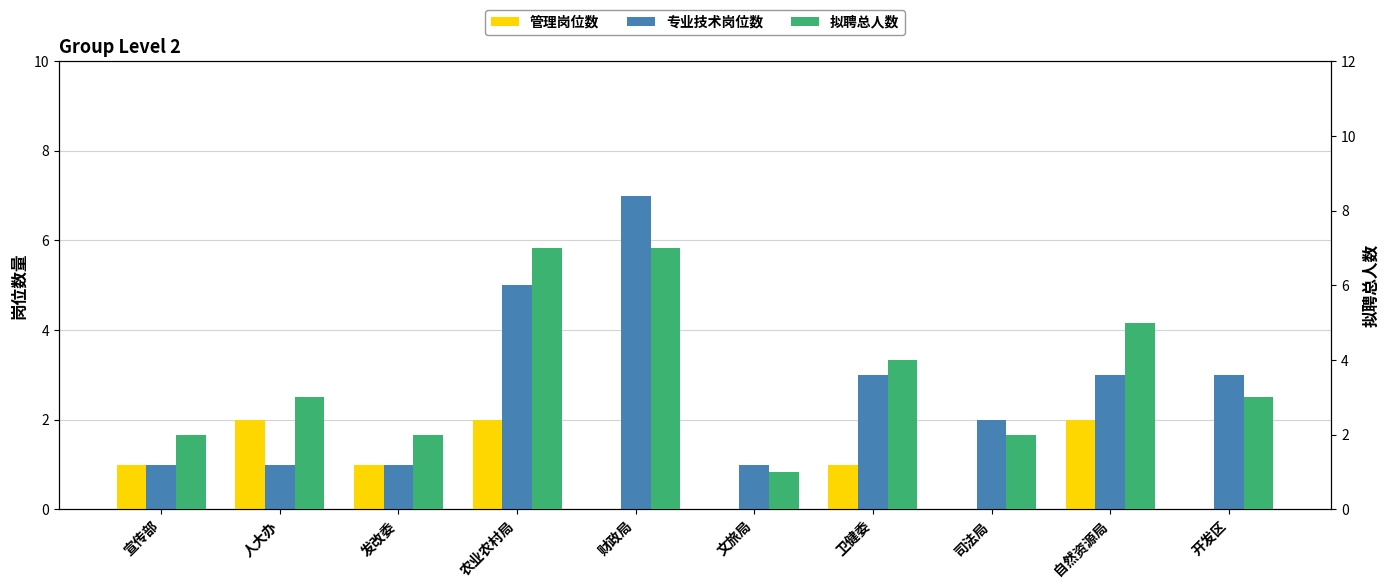

How many groups of bars are there?

10